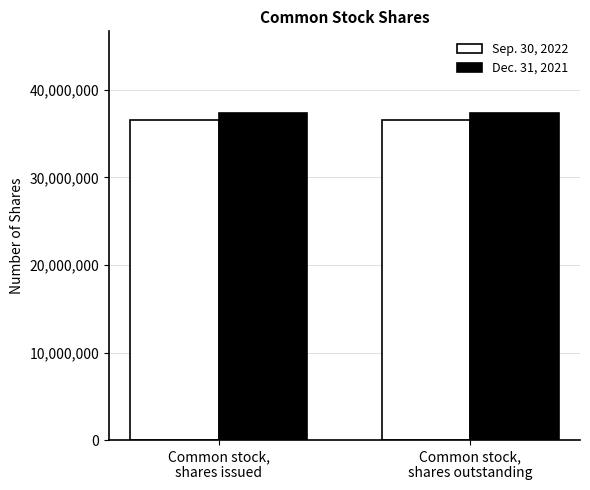

What is the sum of all Dec. 31, 2021 values?

74681710